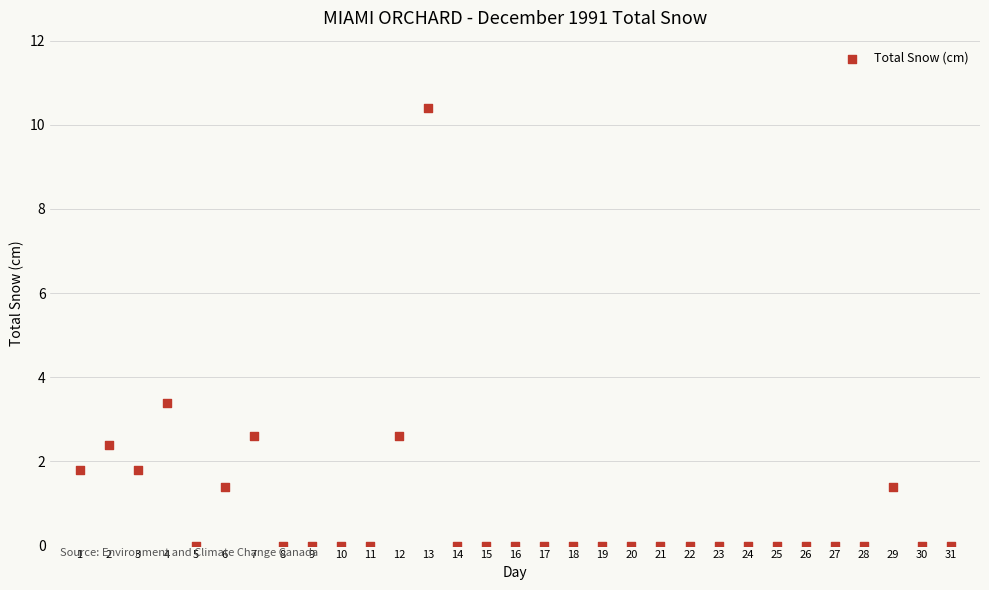

What is the range of Y values (max minus min)?

10.4